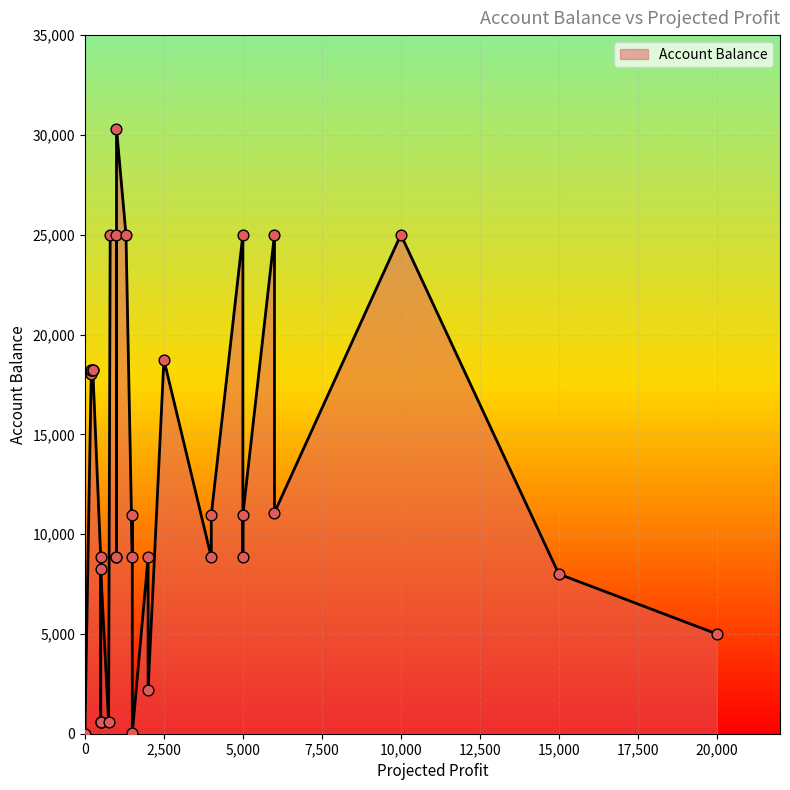

Approximately how many times larger is the value at 500 compared to 4000?

0.1